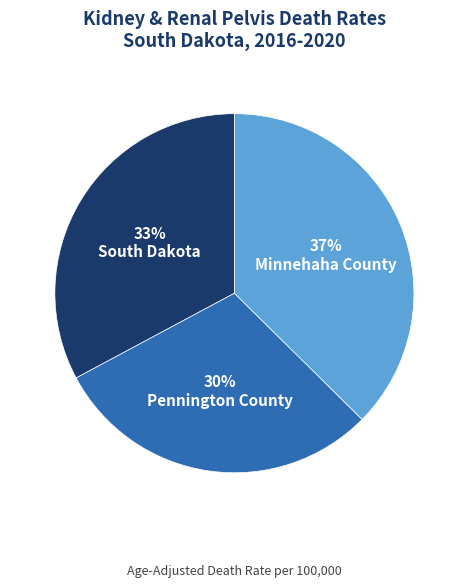

Is it true that Minnehaha County is 37% of the pie?

True